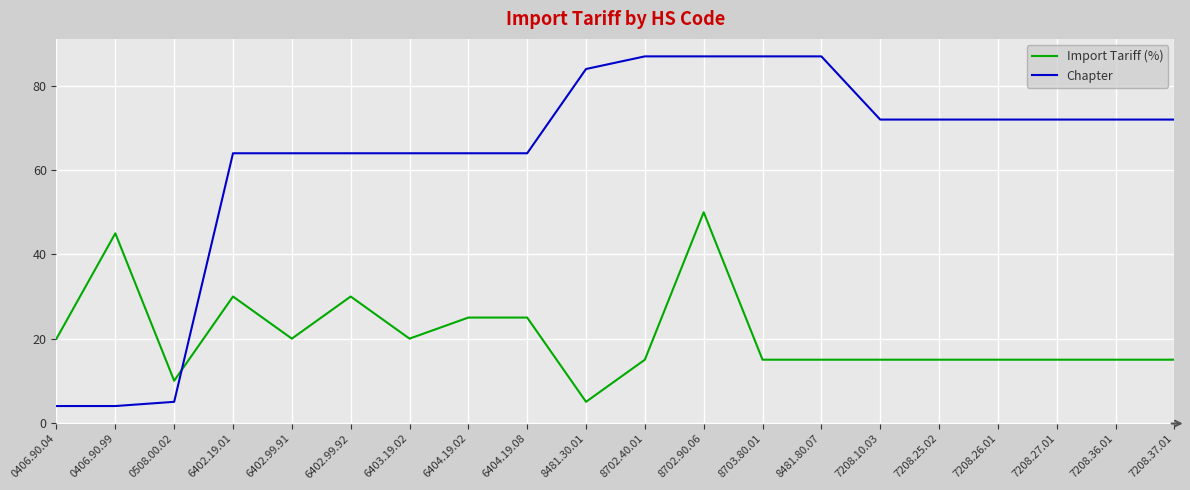

What position from the right is 7208.36.01?

2